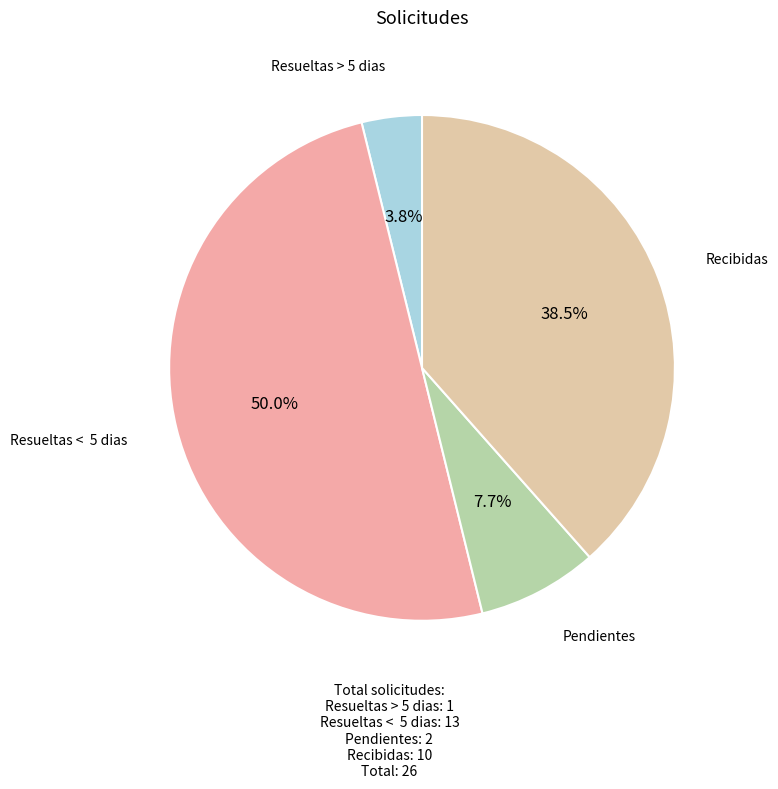

Which category has the biggest portion of the pie?

Resueltas < 5 dias